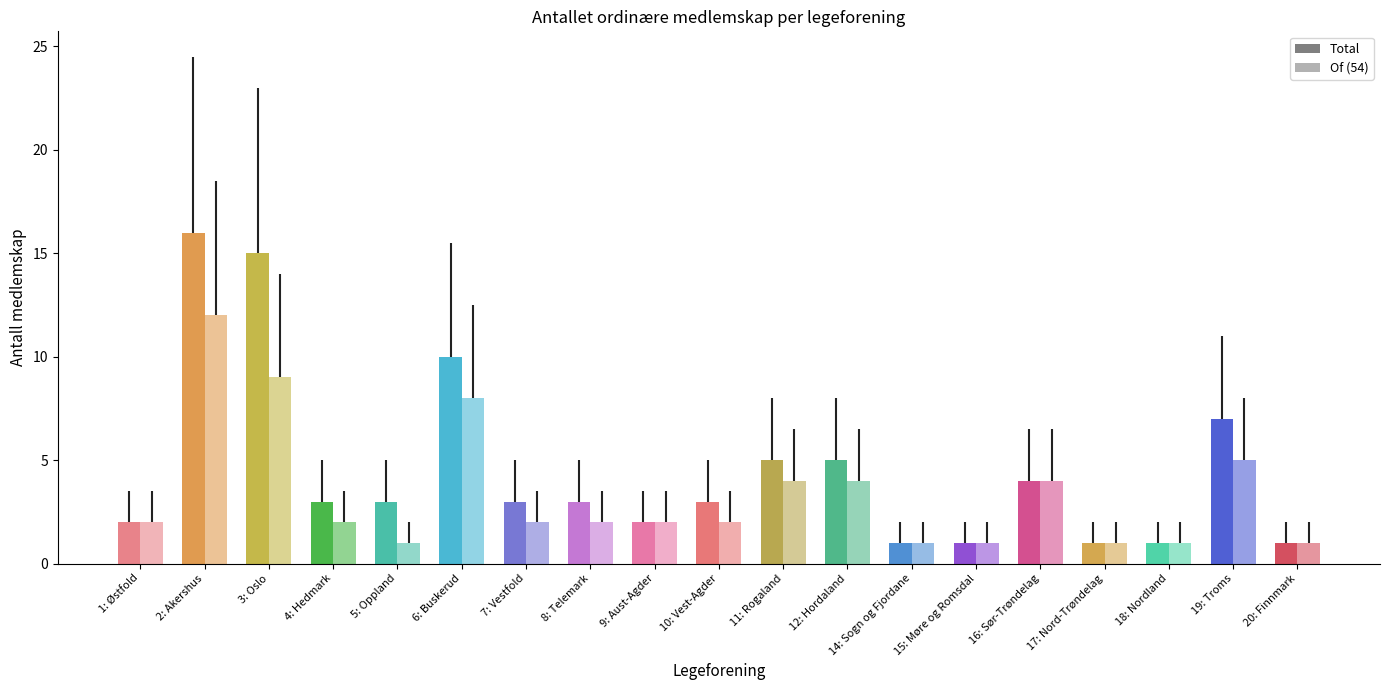

What is the total value across all series at 9: Aust-Agder?

4